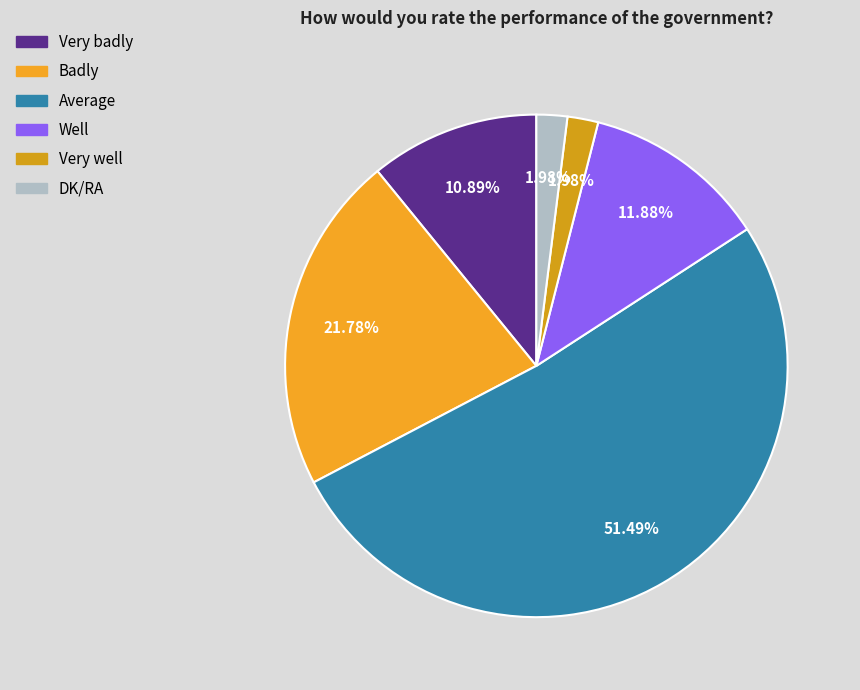

Count the number of slices in the pie.

6